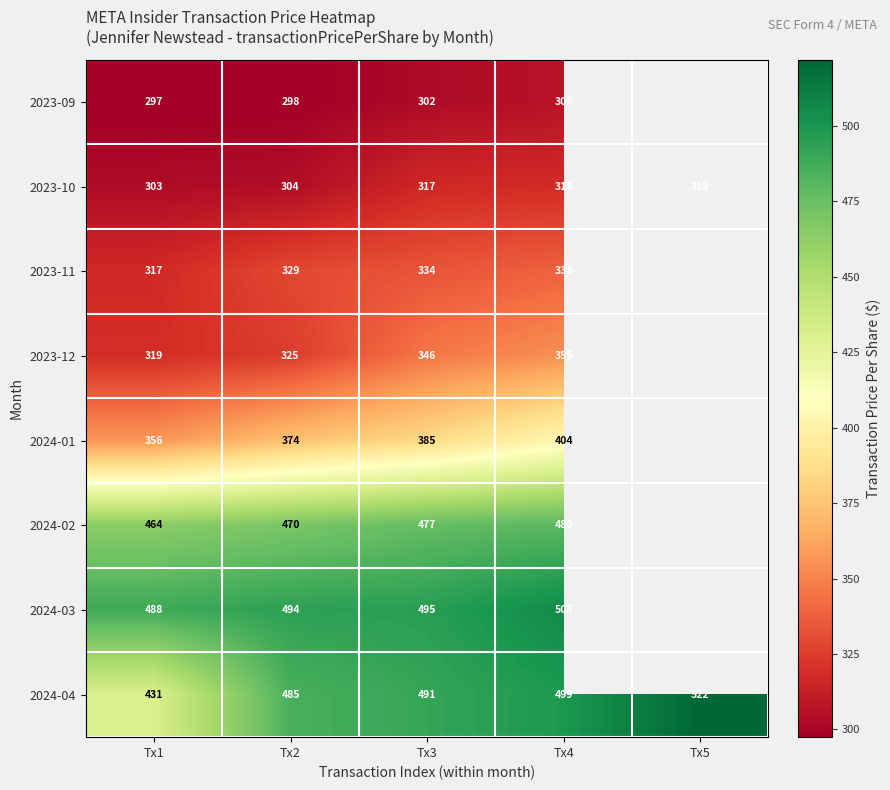

Is it true that 2024-03 equals 298.9 at Tx2?

False